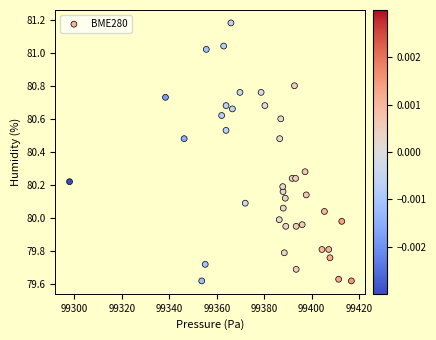

What is the range of Y values (max minus min)?

1.6